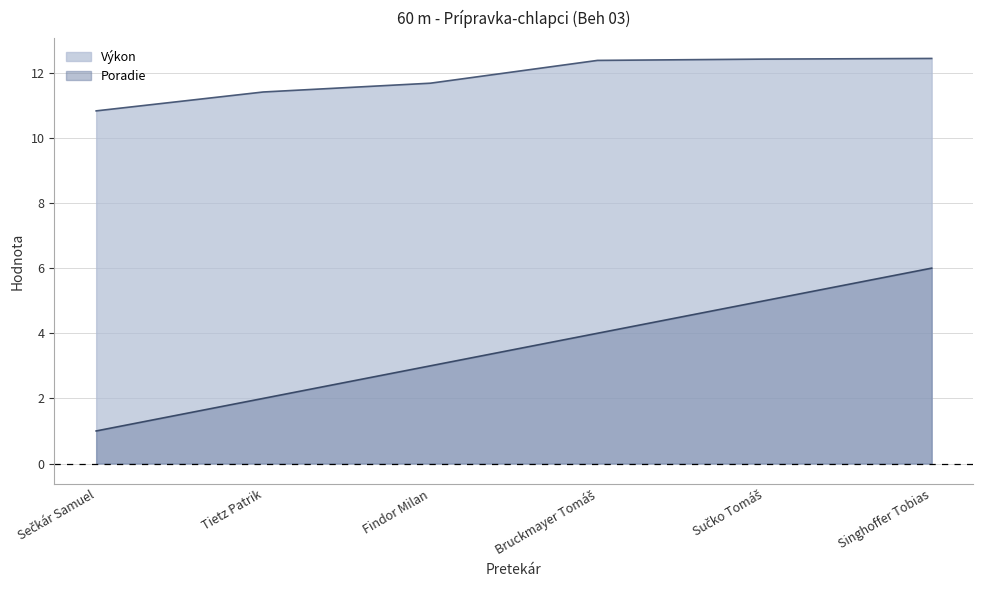

At Sečkár Samuel, list the series in order from smallest to largest.

Poradie, Výkon